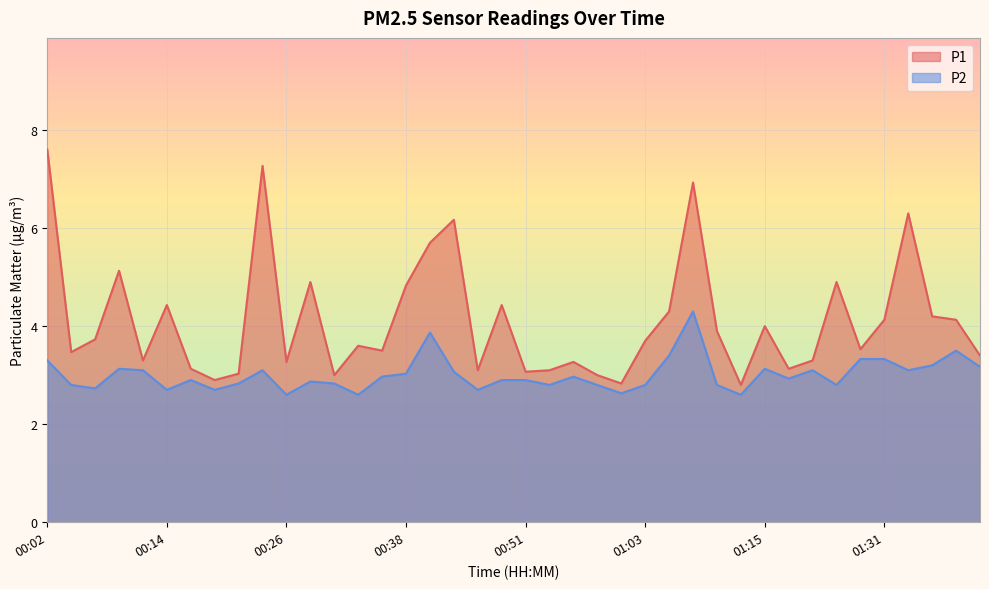

How many lines are shown in the chart?

2